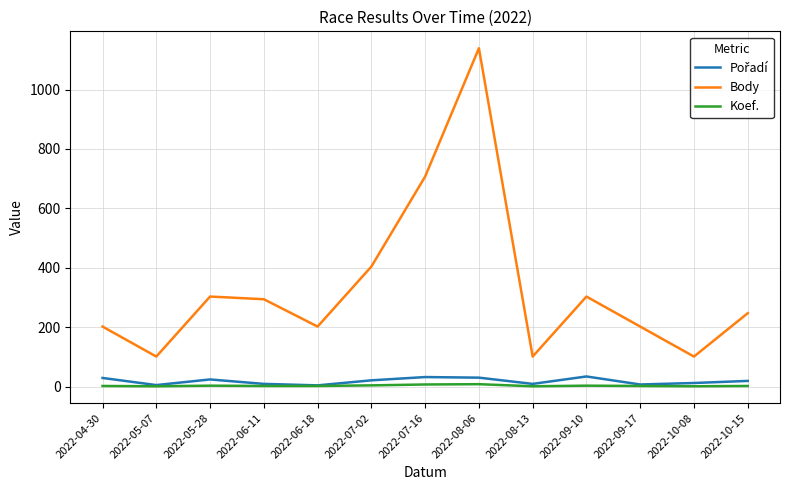

Which series has the largest total across all categories?

Body